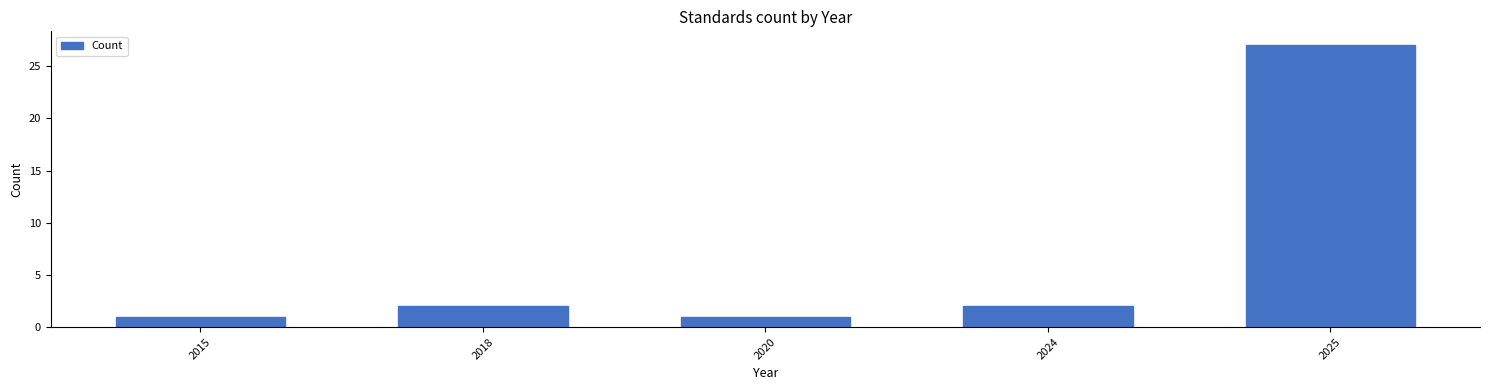

Reading left to right, list all the values displayed in this chart.

2015=1	2018=2	2020=1	2024=2	2025=27